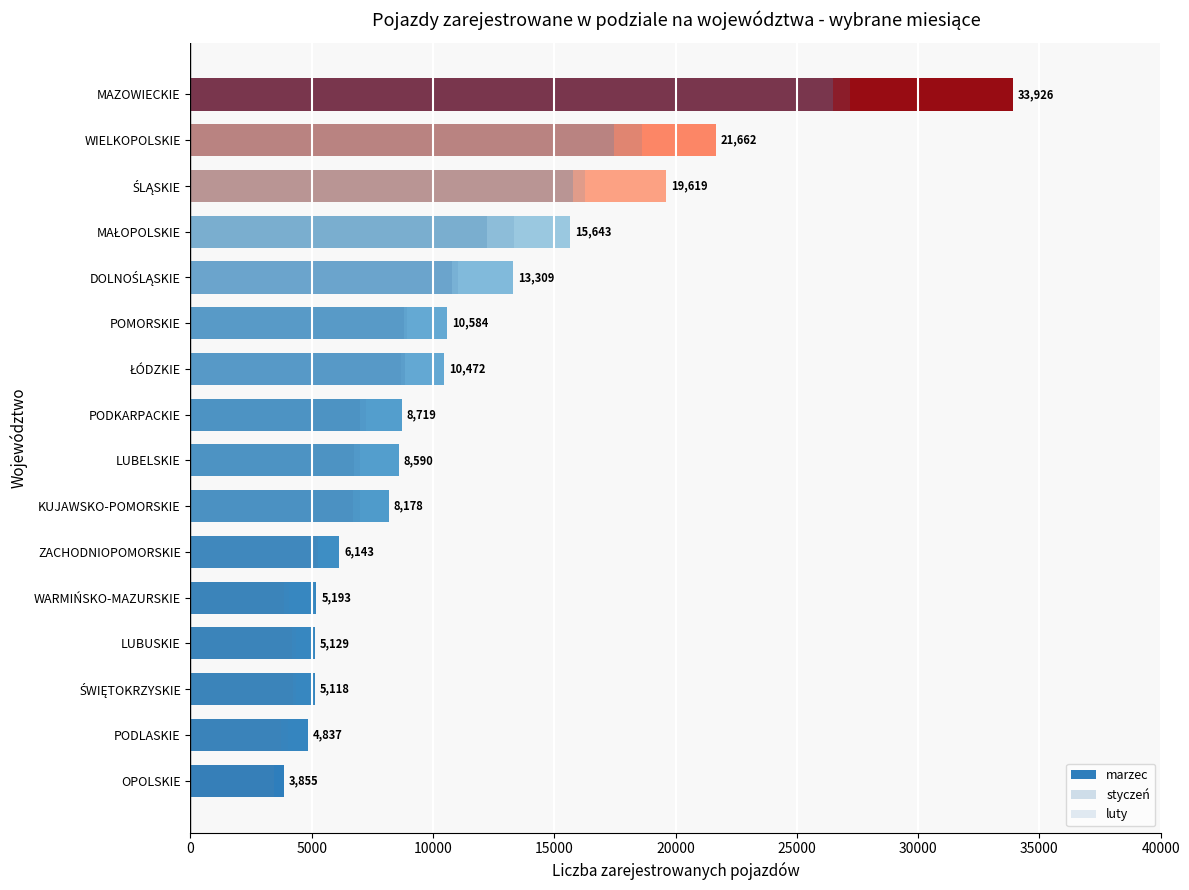

At ŚWIĘTOKRZYSKIE, list the series in order from smallest to largest.

styczeń, luty, marzec